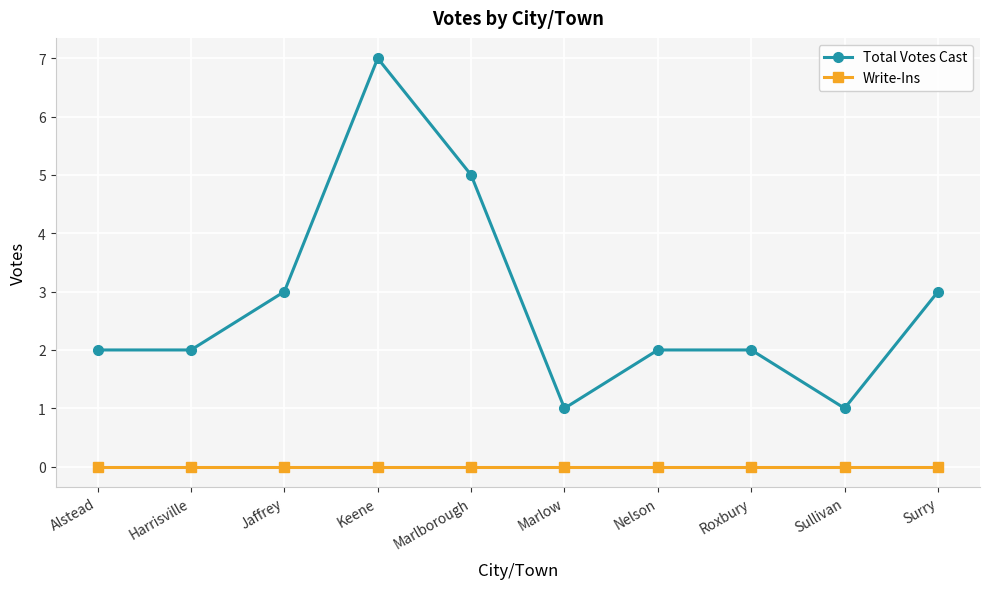

Count the number of data series in this chart.

2